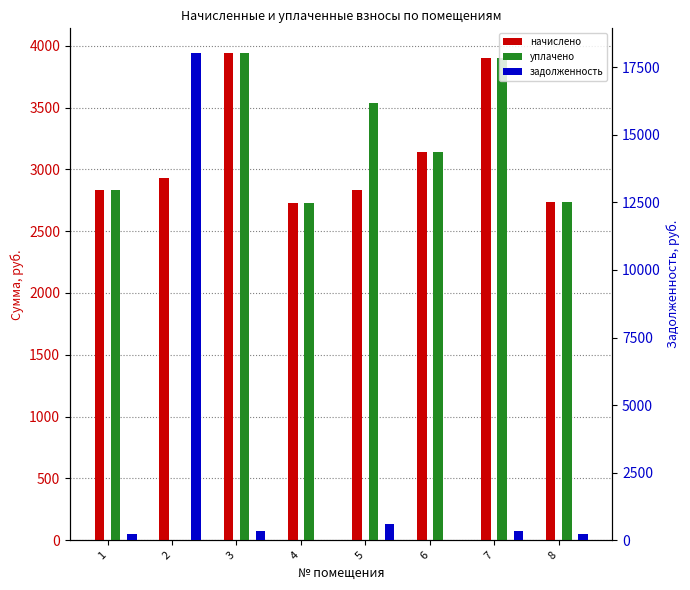

What is the sum of the задолженность values at 3 and 6?

328.6